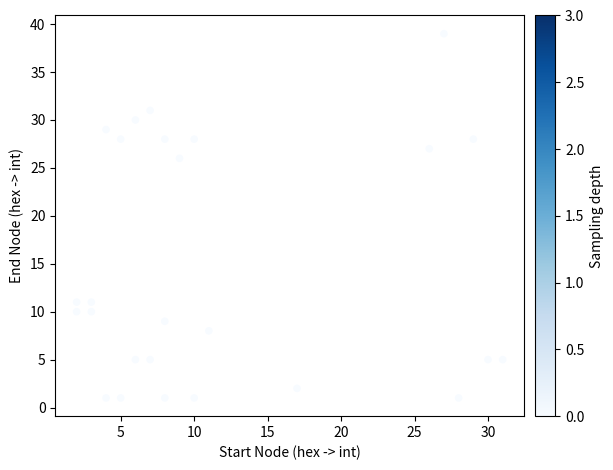

What Y value in the scatter plot is closest to 20?

26